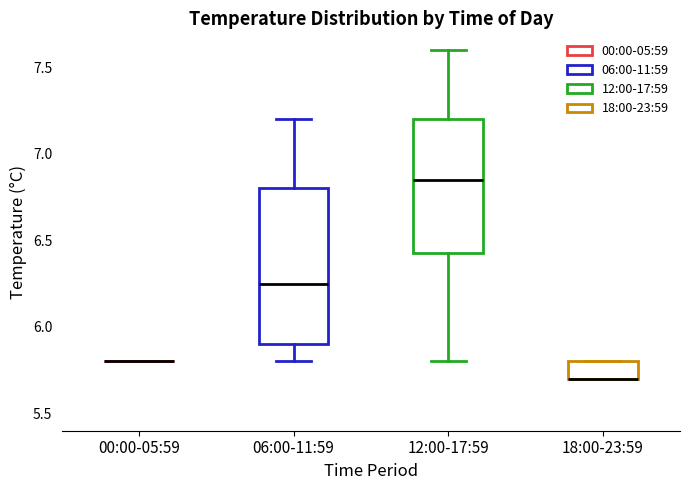

Reading left to right, transcribe this box plot: for each box, give where its median line is, the range the box spans, and where its two whiskers end, as read against the y-axis. The values are not printed on the chart, so give them approximately, as read against the axis.

00:00-05:59: box collapsed to a line at 5.80, whiskers 5.80 to 5.80
06:00-11:59: median 6.25, box 5.90 to 6.80, whiskers 5.80 to 7.20
12:00-17:59: median 6.85, box 6.45 to 7.20, whiskers 5.80 to 7.60
18:00-23:59: median 5.70 (drawn on the box's lower edge), box 5.70 to 5.80, whiskers 5.70 to 5.80